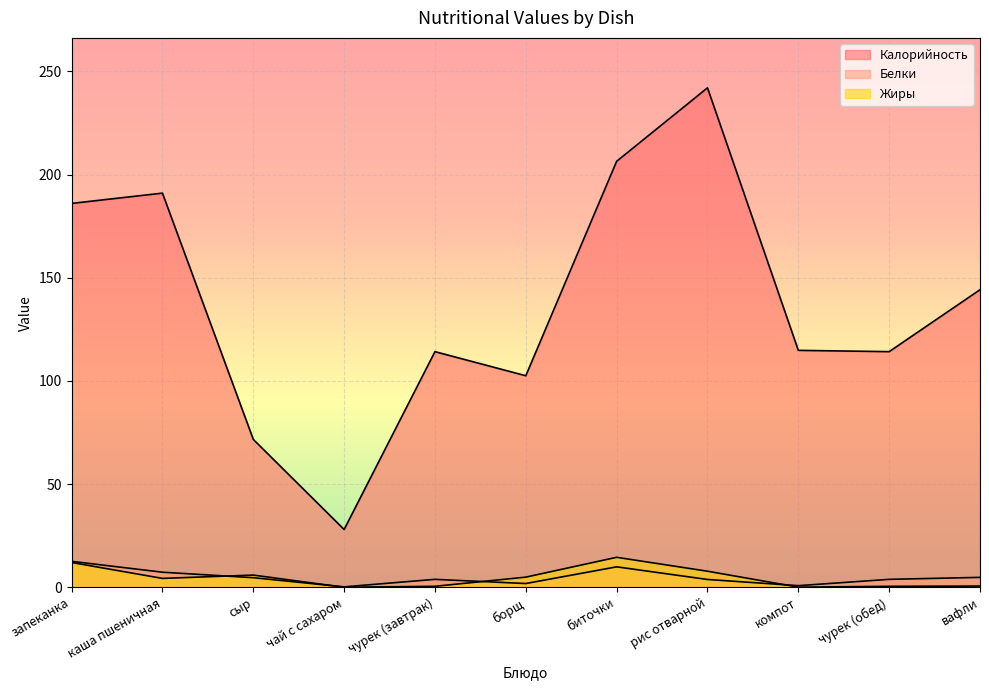

How many values in the Жиры series are below 4?

5